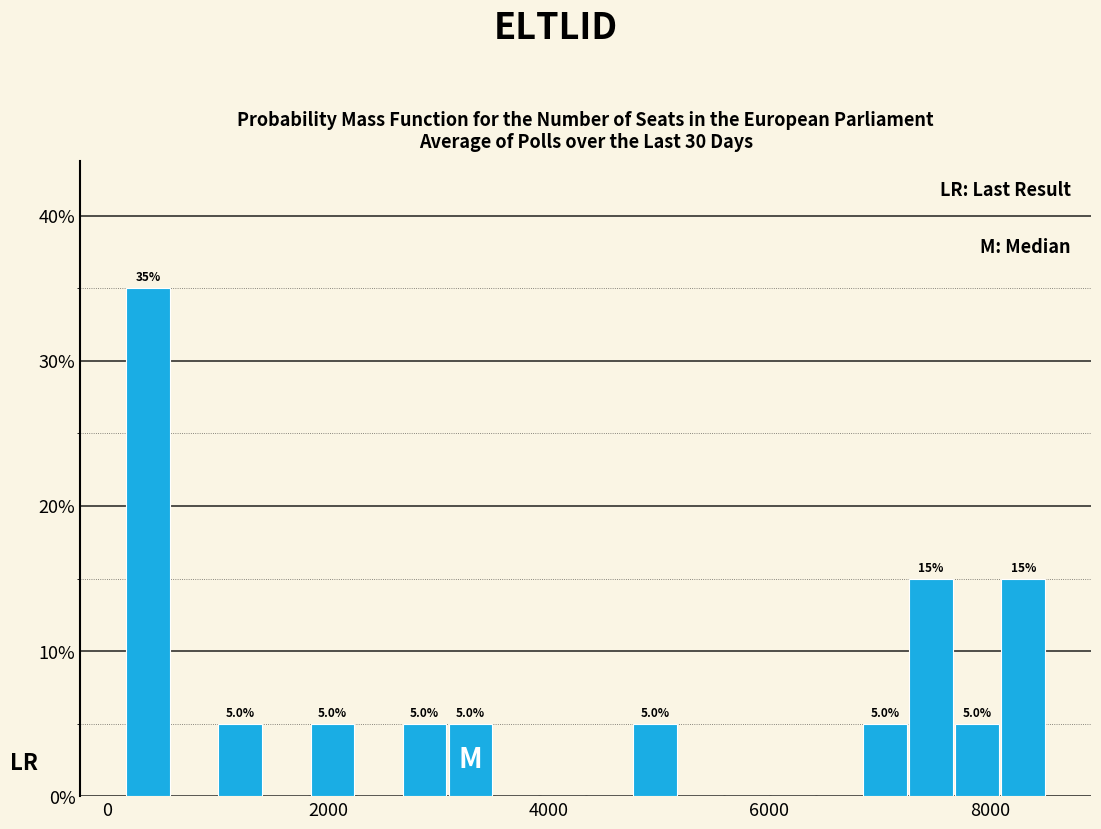

Read against the x-axis, roughly where is the centre of the tallest bar?

400